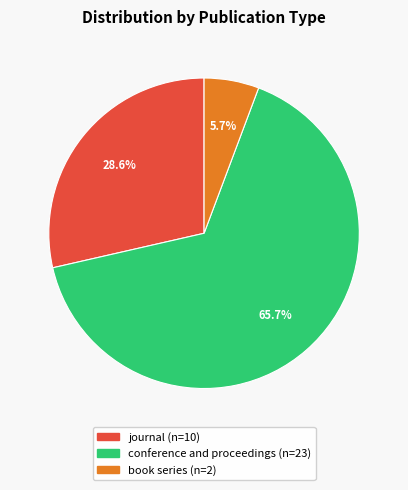

Between book series and conference and proceedings, which is larger?

conference and proceedings